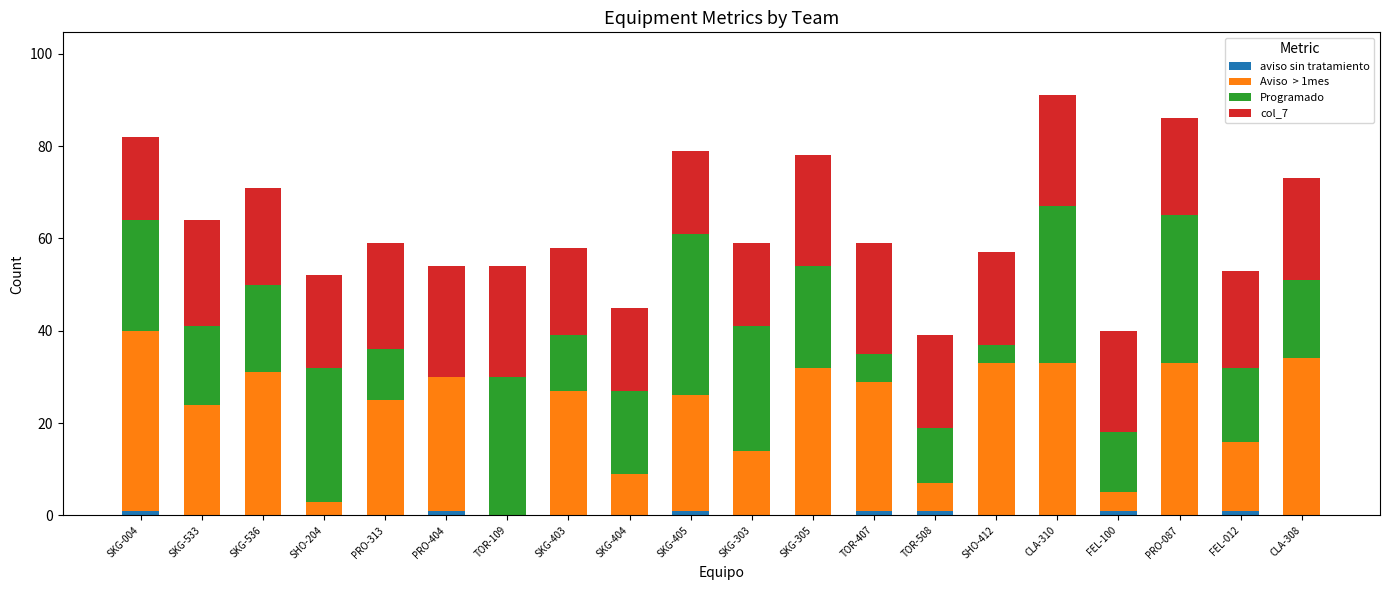

What is the total value across all series at SKG-404?

45